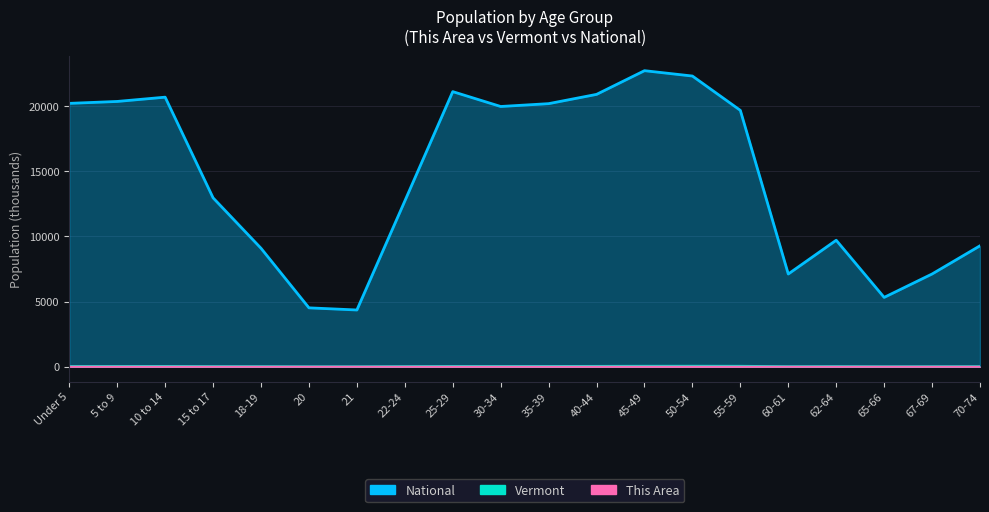

In National, how many points are lower than both neighbors (excluding endpoints)?

4